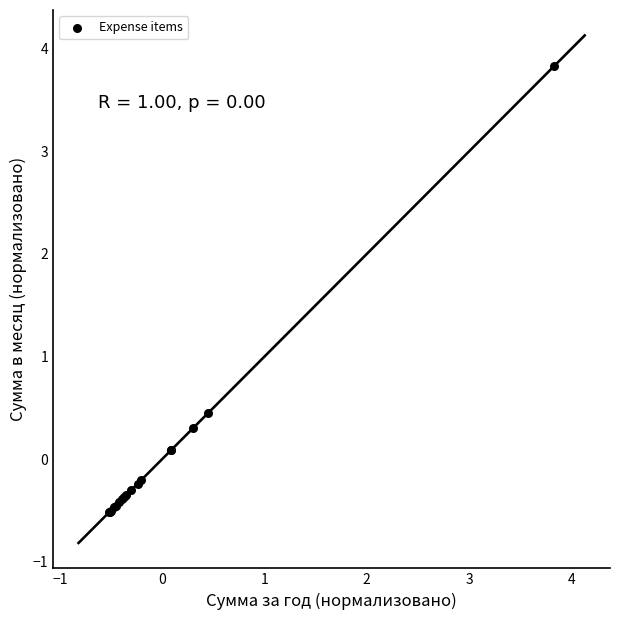

What Y value in the scatter plot is closest to 1?

0.5